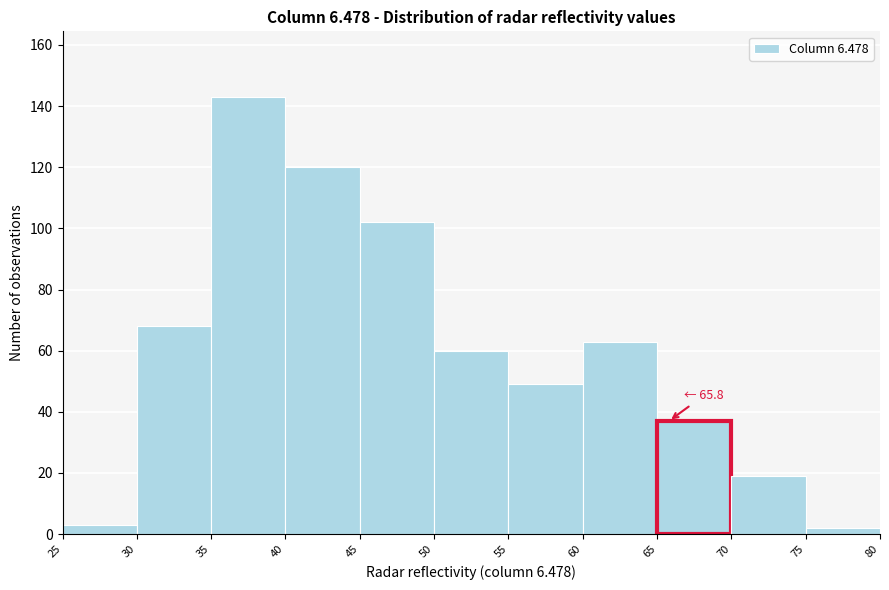

Over which range of the x-axis is the bar tallest?

35 to 40